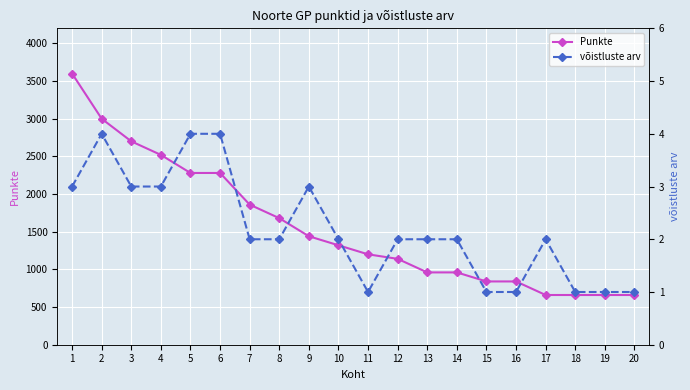

Which series has the widest spread of values?

Punkte